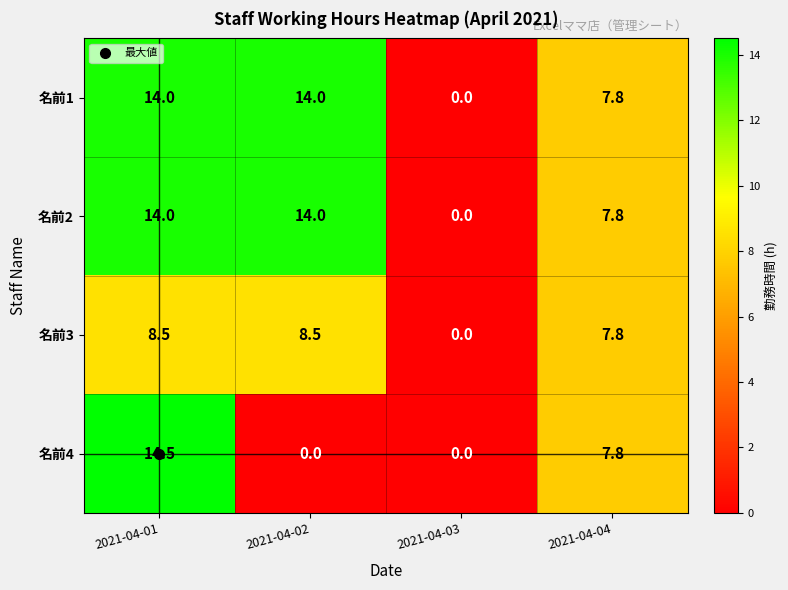

At which category is the sum across all series the highest?

2021-04-01